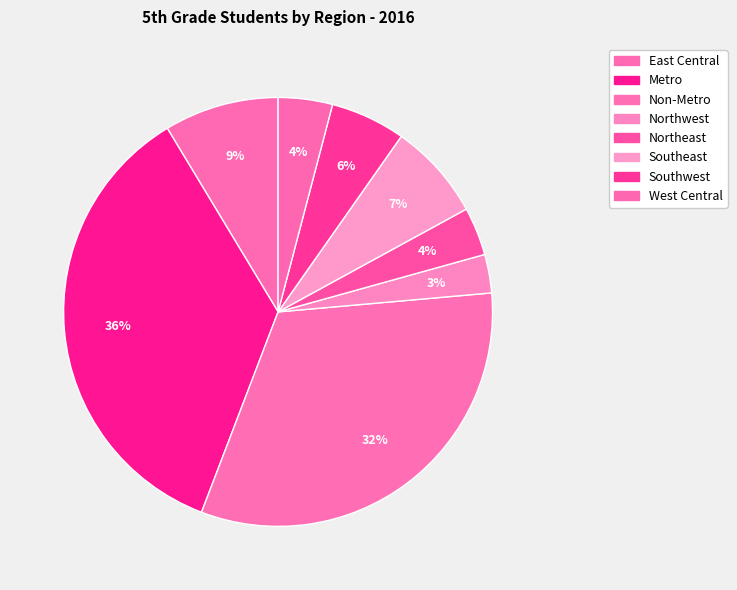

To the nearest percent, what is the combined percentage of Metro and Northeast?

39%